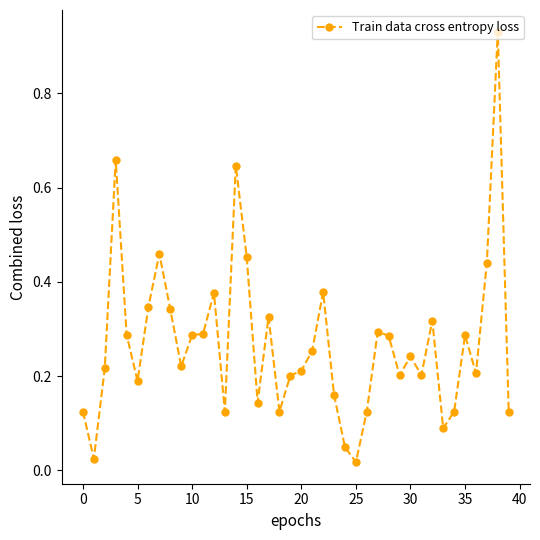

What is the sum of all values?

10.8